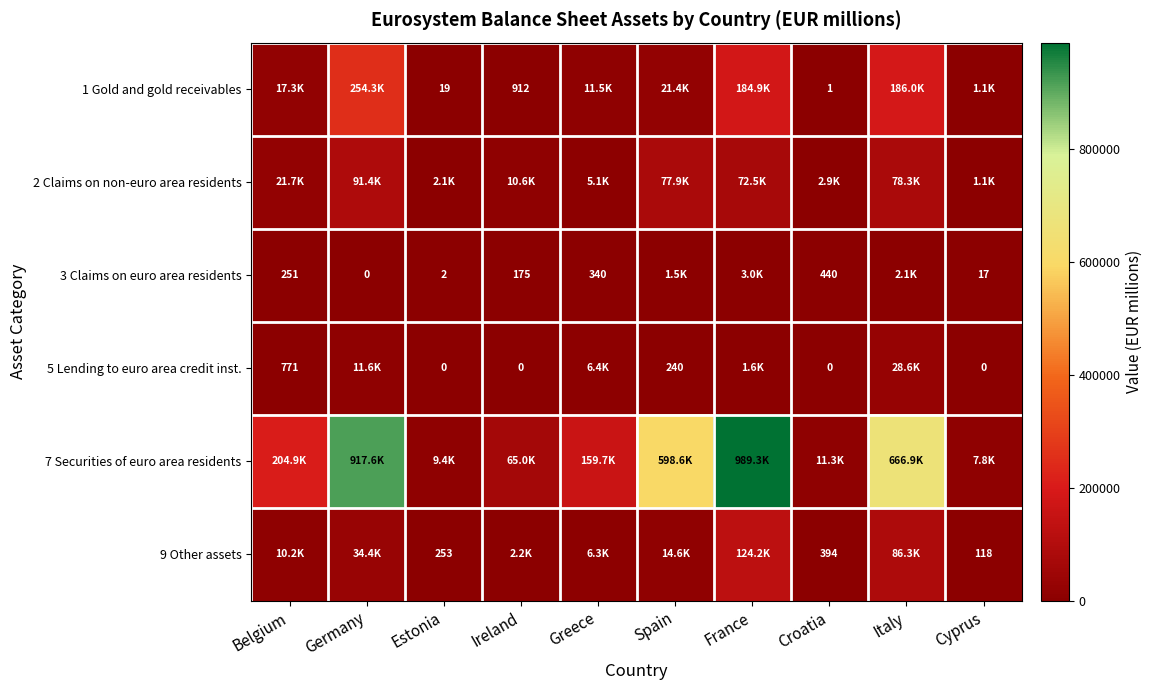

The 3 Claims on euro area residents series shows 787 at Croatia. True or false?

False